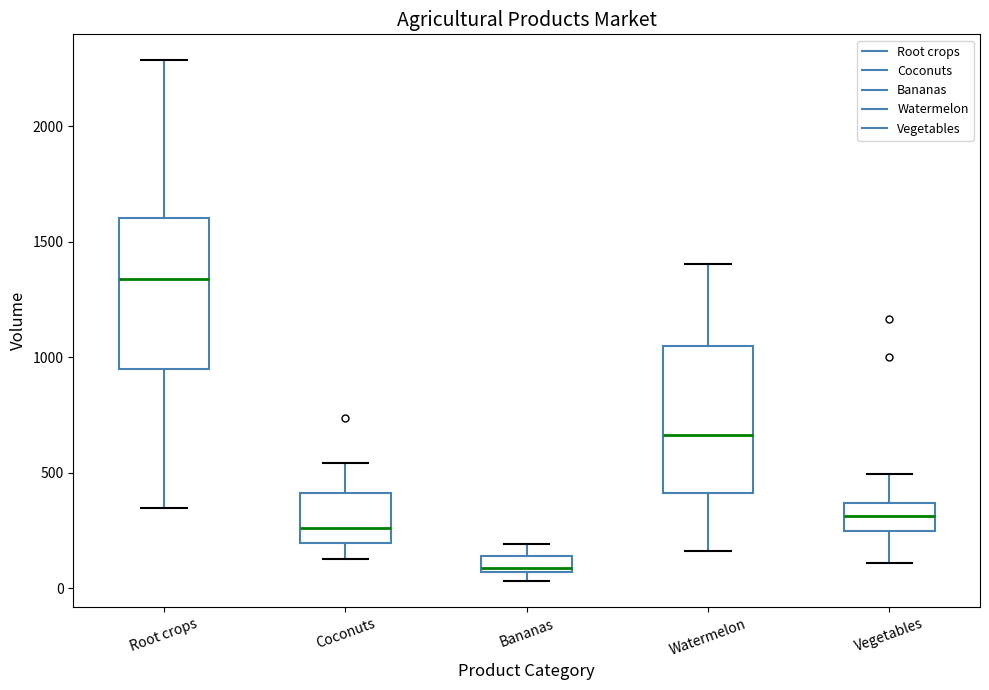

Where is the lower edge of the box for Root crops on the y-axis? The values are not printed on the chart, so give them approximately, as read against the axis.

950